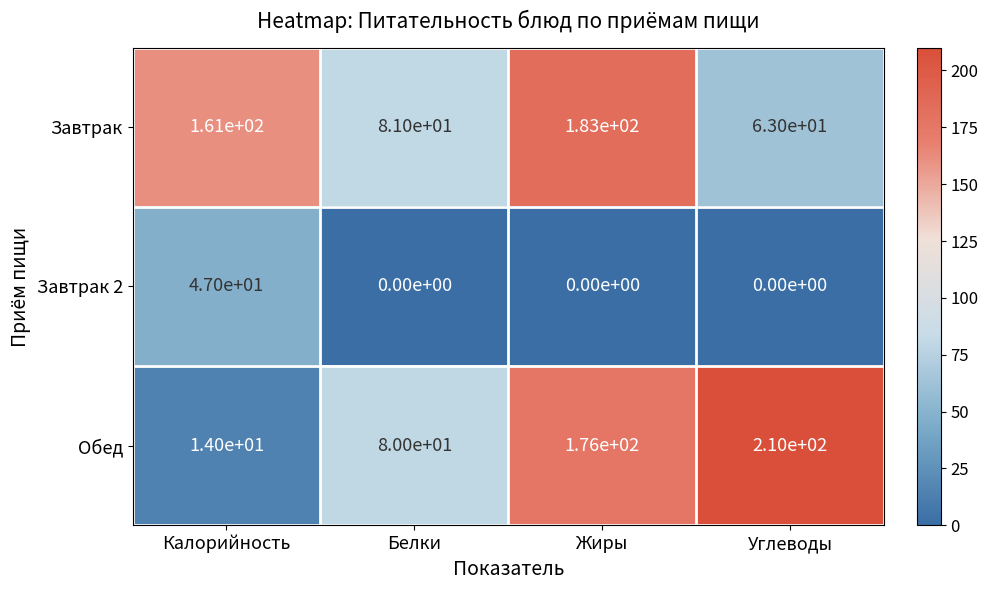

The Завтрак series shows 48 at Калорийность. True or false?

False